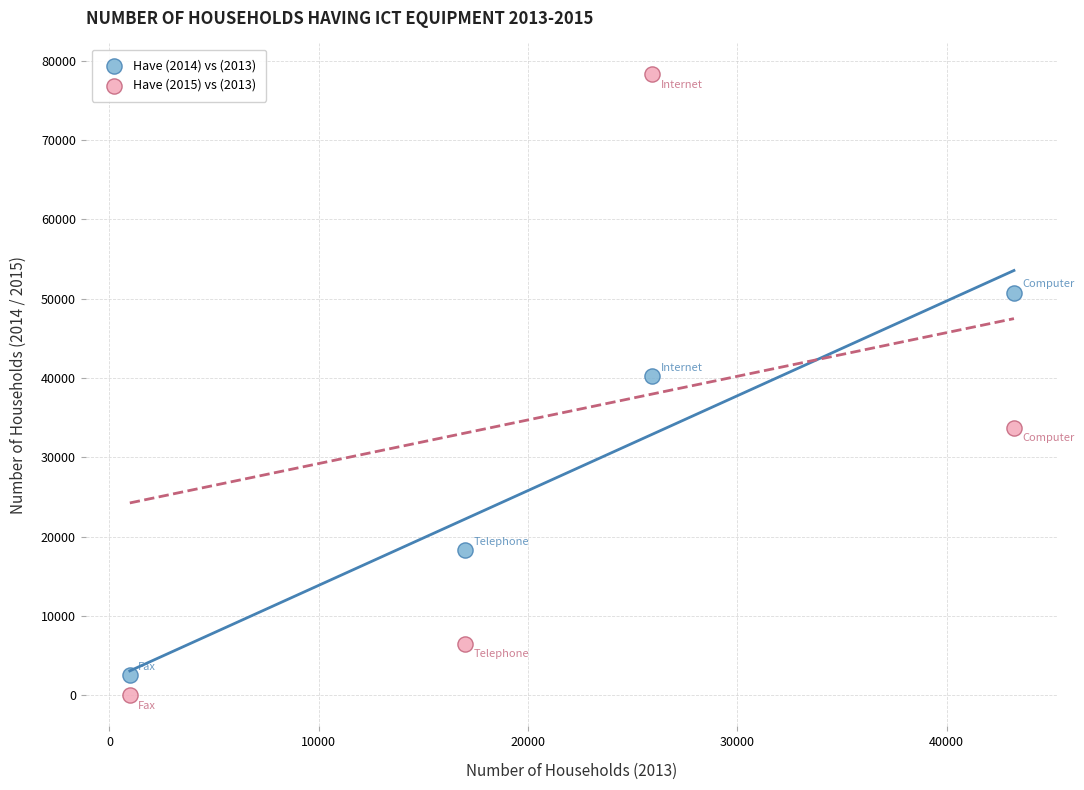

Which series has the widest spread of Y values?

Have (2015) vs (2013)